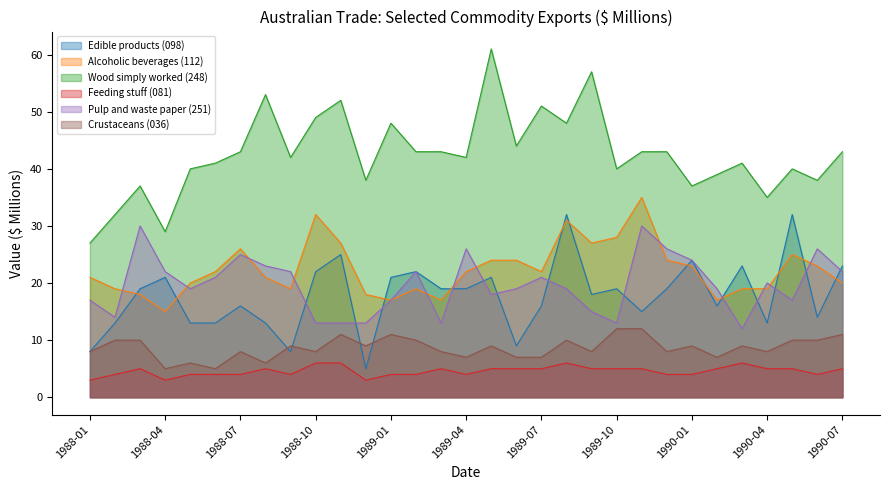

The Wood simply worked (248) series shows 35 at 1990-04. True or false?

True